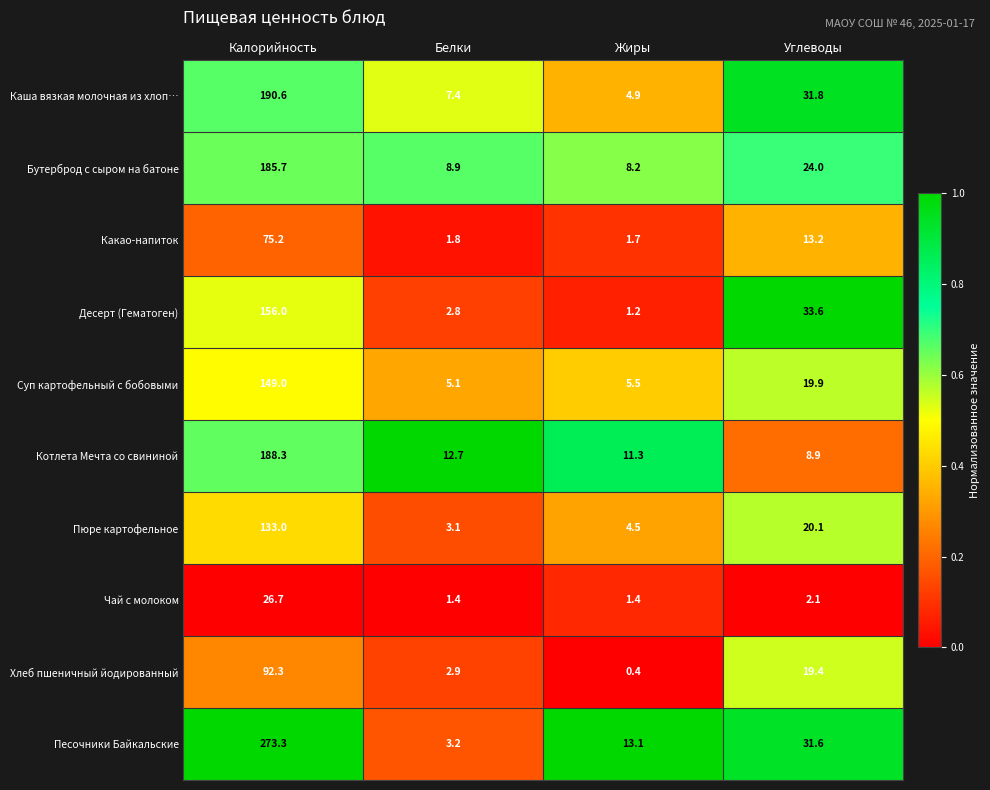

What is the difference between the Пюре картофельное values at Калорийность and Жиры?

128.5